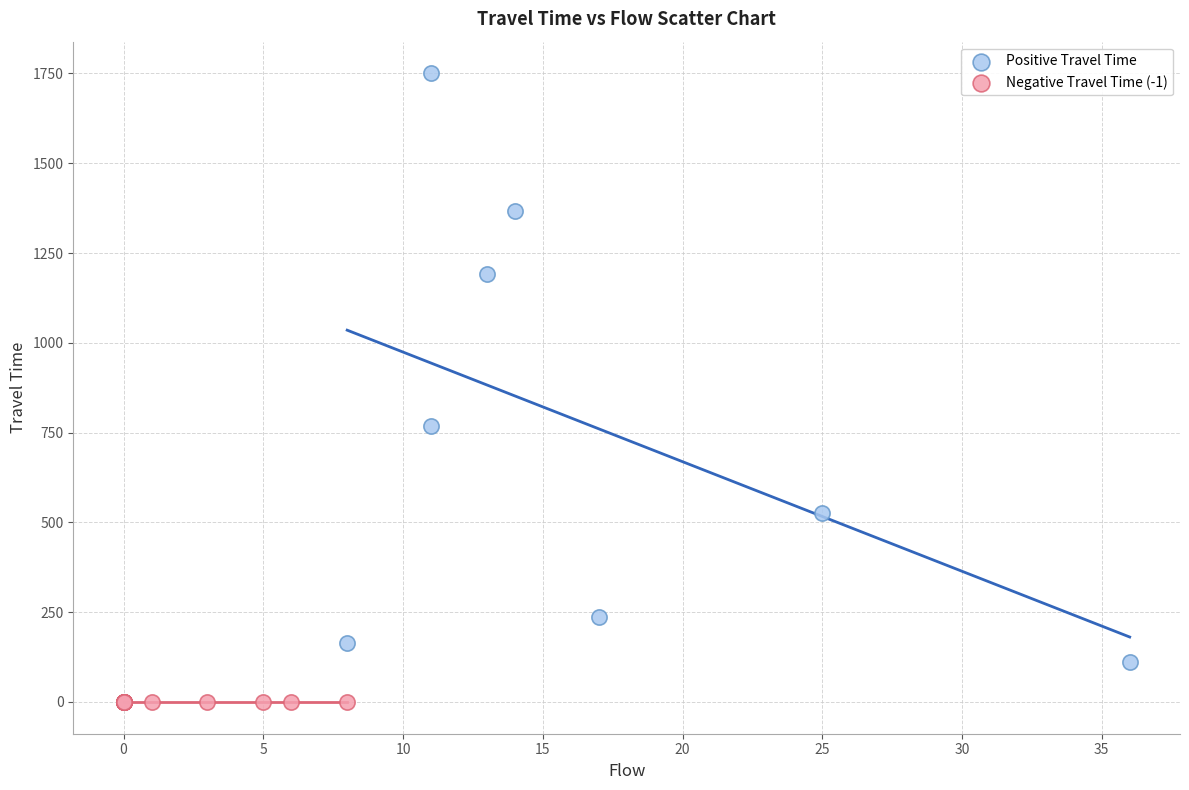

Which series reaches the minimum Y coordinate?

Negative Travel Time (-1)